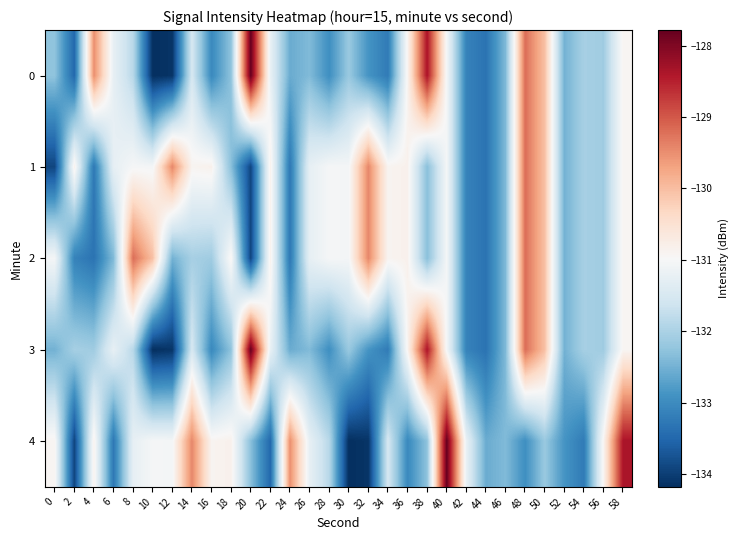

Which has a higher value, 26 or 28?

26